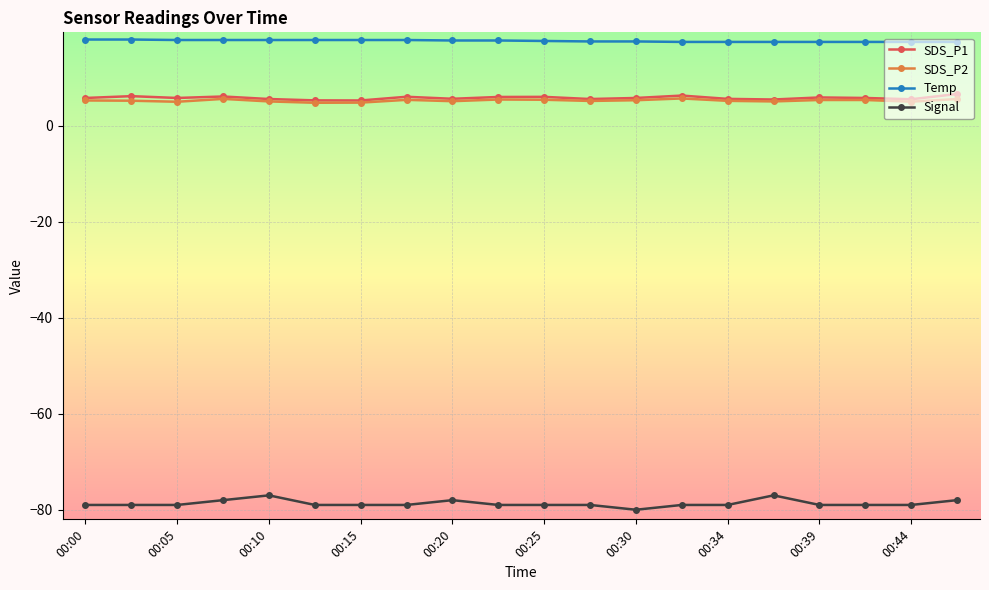

Which series has the largest total across all categories?

Temp